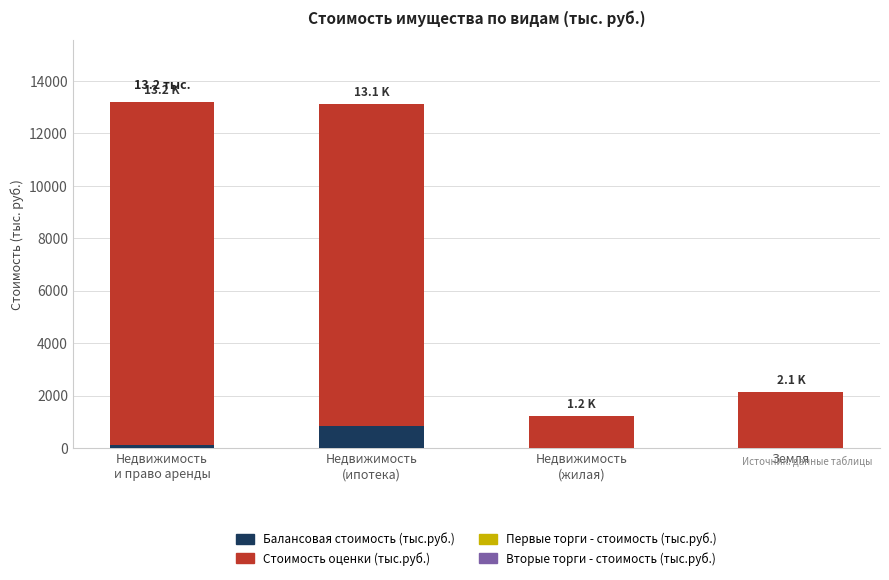

Does the chart contain stacked bars?

Yes